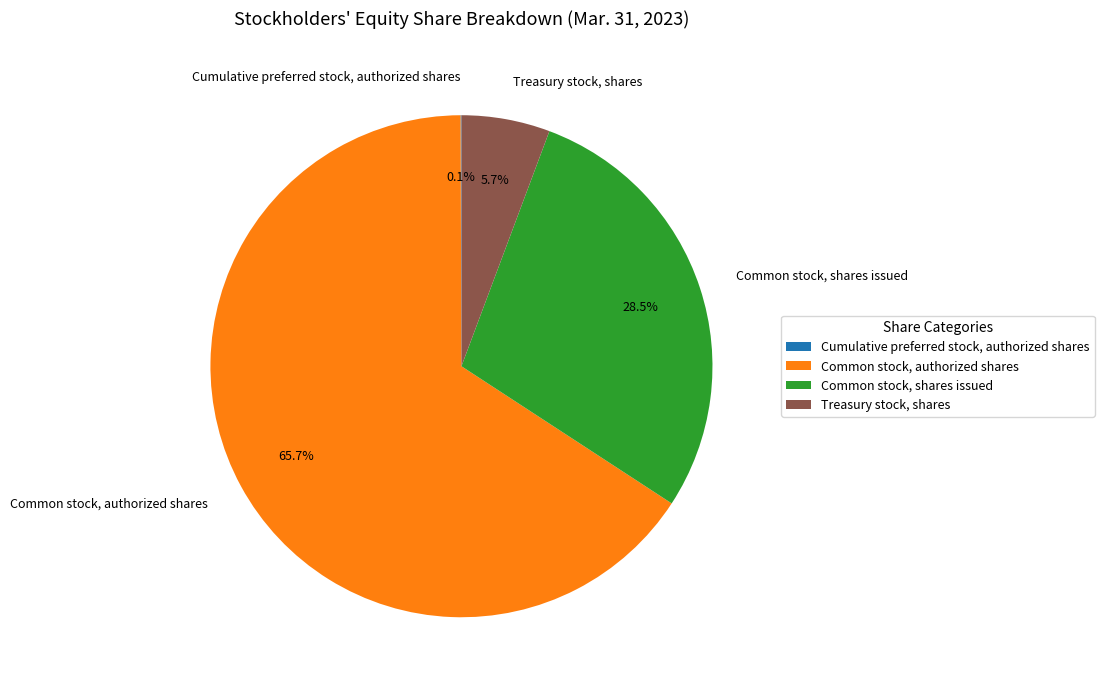

Is there any slice that represents more than half of the pie?

Yes